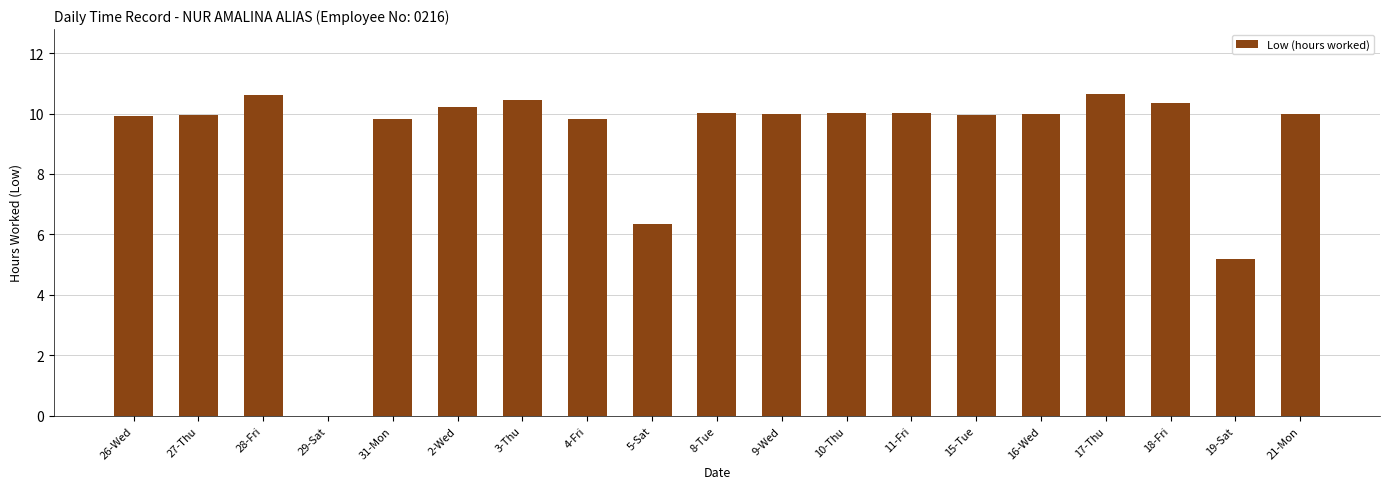

Between 4-Fri and 3-Thu, which is larger?

3-Thu